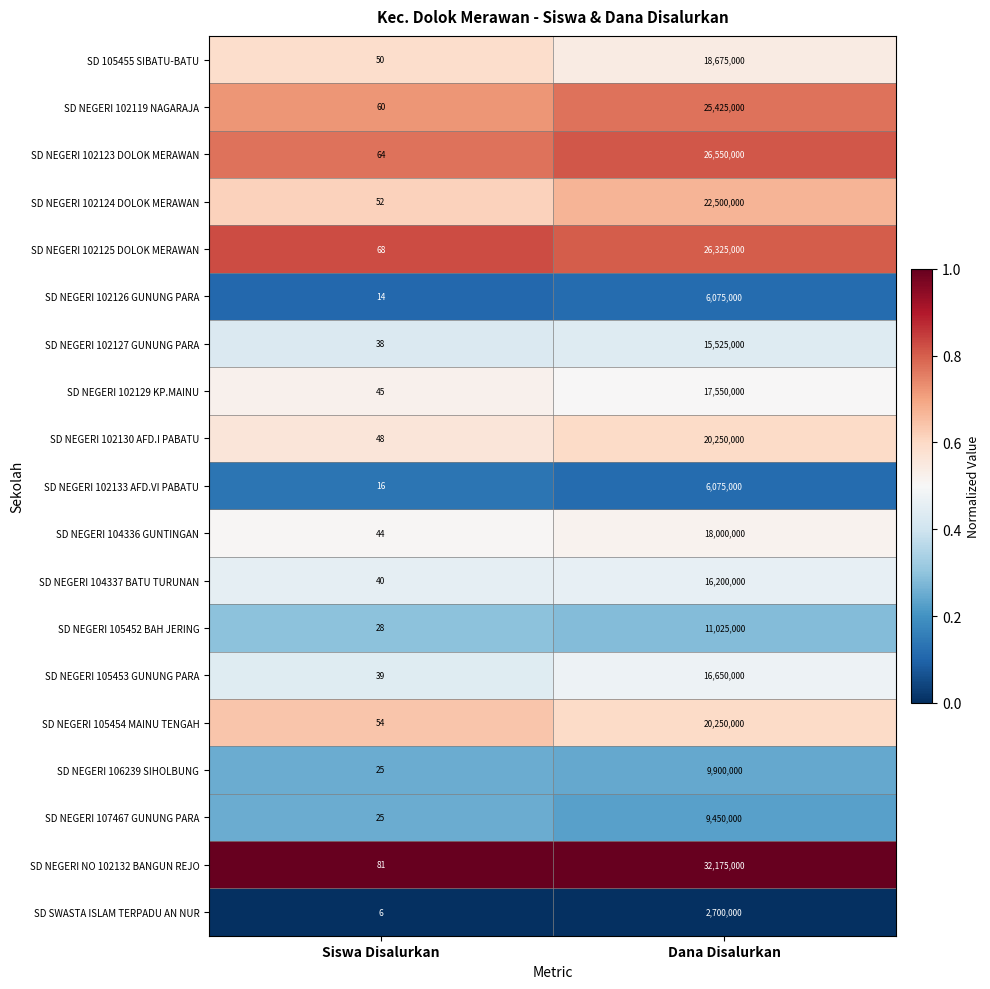

Where is SD 105455 SIBATU-BATU nearest to the value 9337525?

Siswa Disalurkan